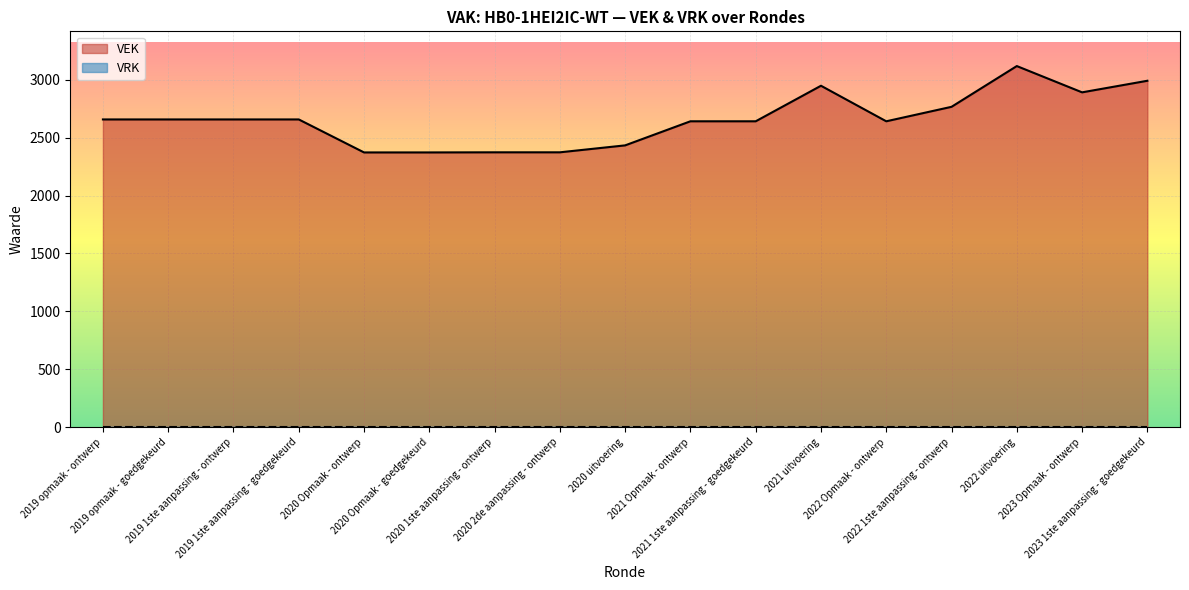

Does the chart display data point markers on the line(s)?

No